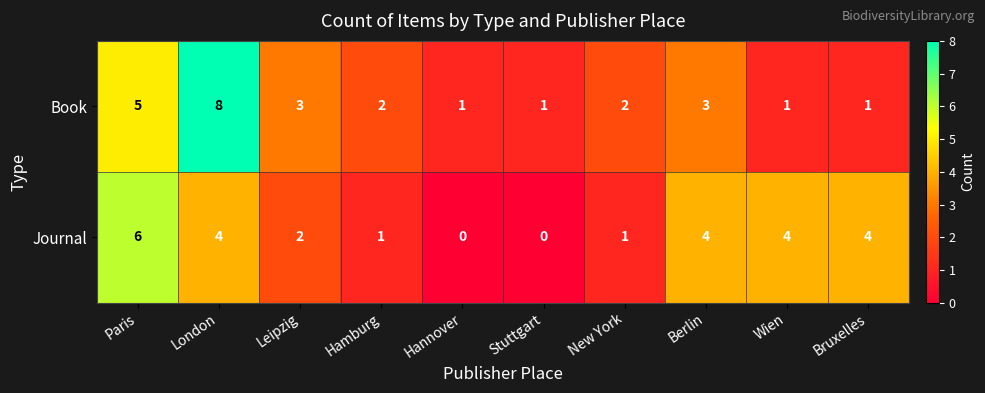

Rank the series by their maximum value, from highest to lowest.

Book, Journal